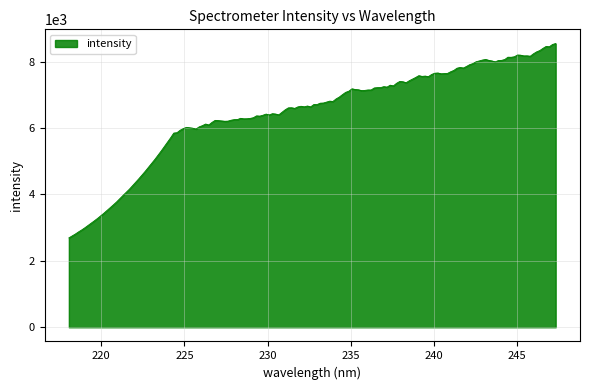

What is the minimum value shown in the chart?

2693.0